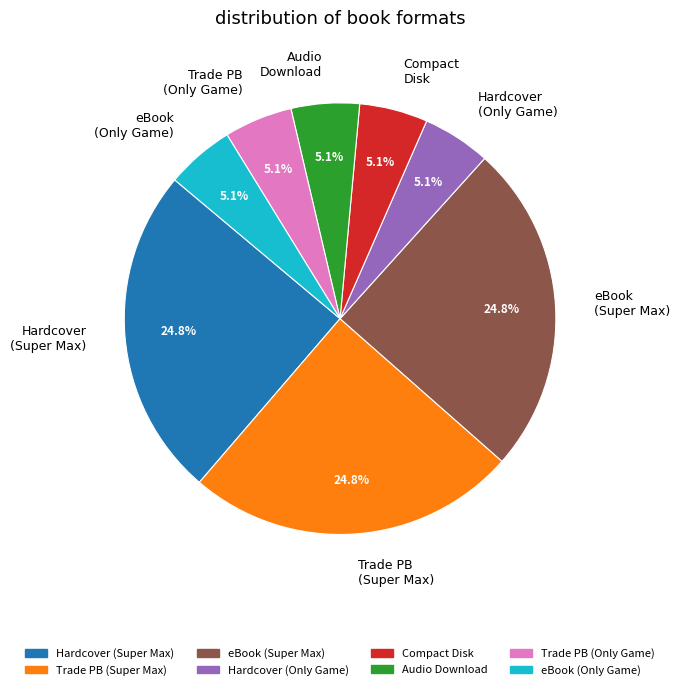

How many segments does this pie chart have?

8